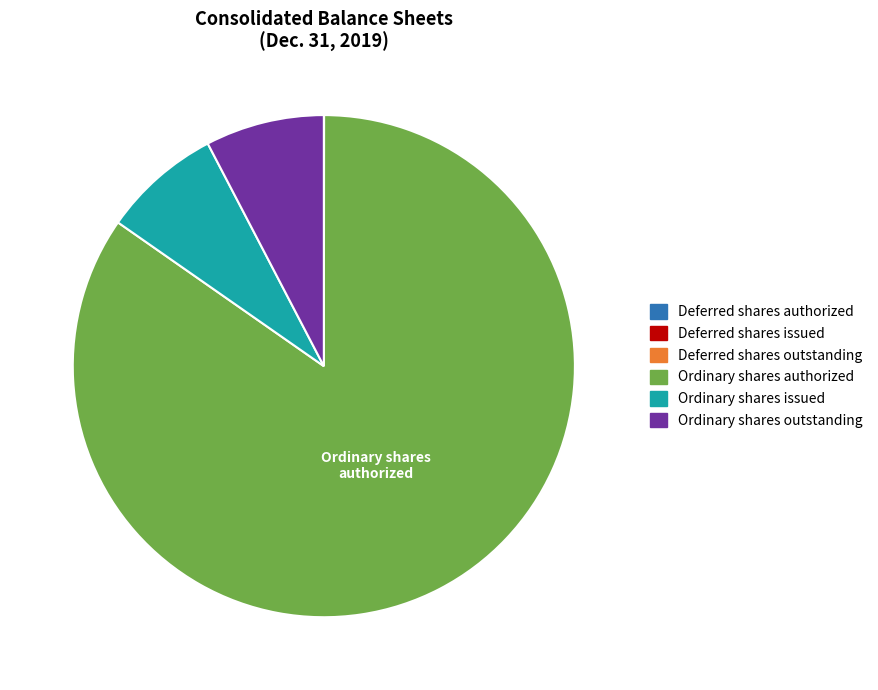

Does Ordinary shares authorized represent more than half of the total?

Yes